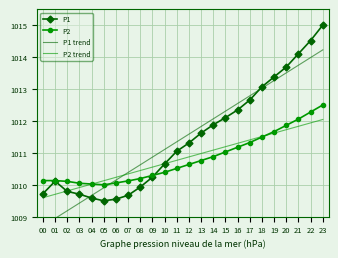

True or false: P1 has a value of 1009.6 at 06.

True